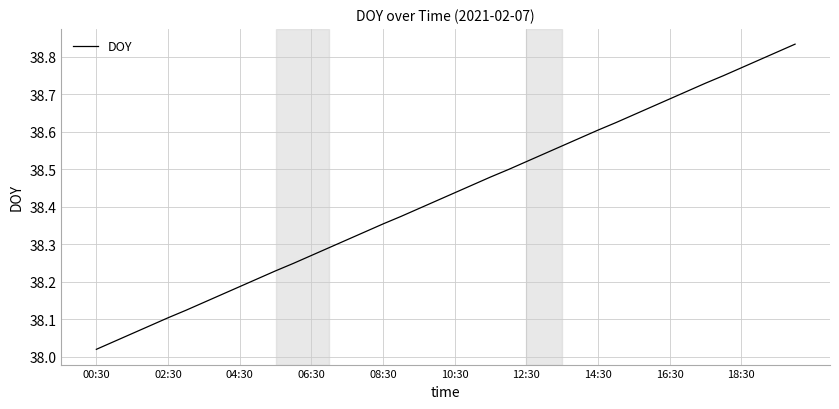

What is the difference between the maximum and minimum values?

0.8